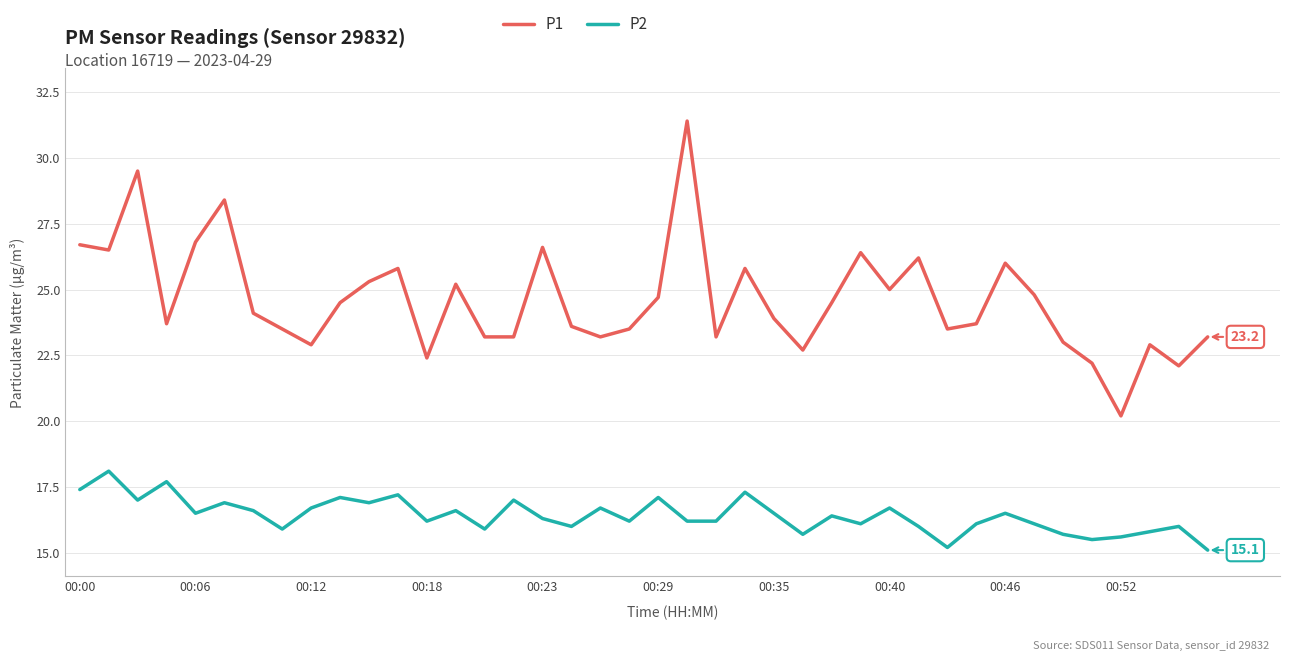

List the series in order of their overall mean, lowest first.

P2, P1